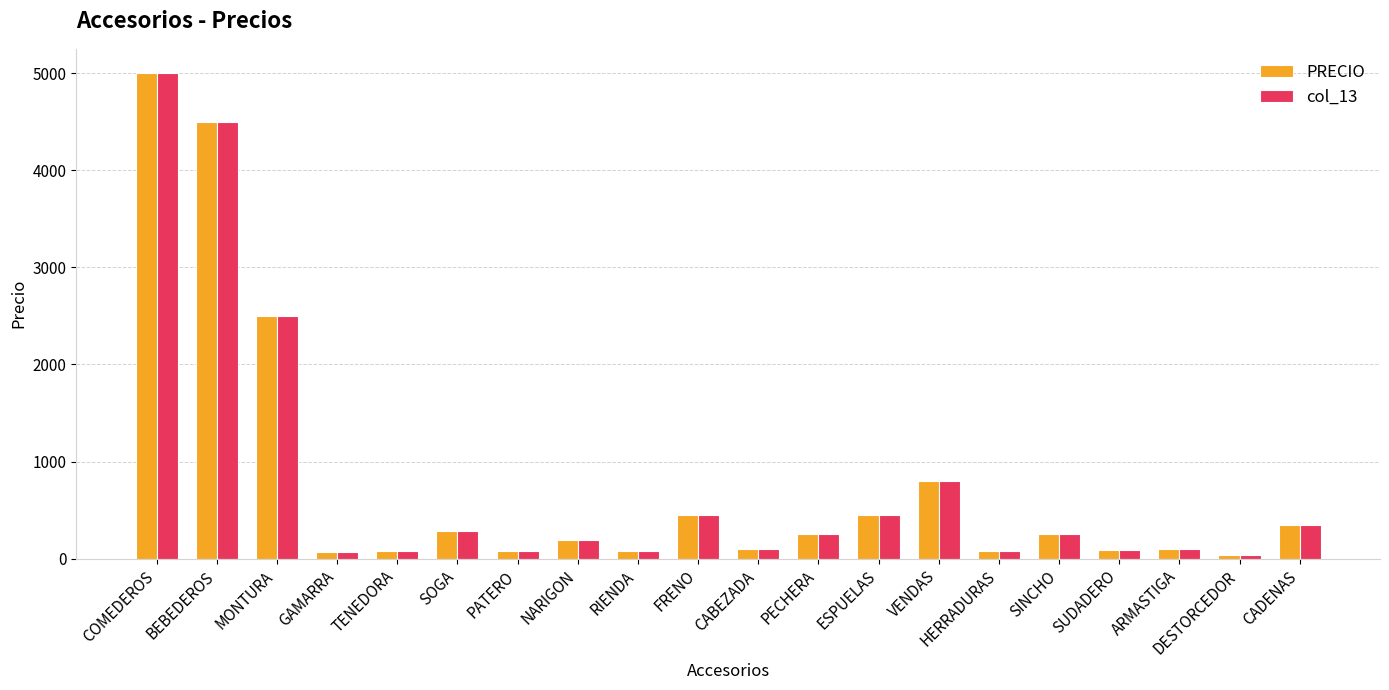

What is the total value across all series at BEBEDEROS?

9000